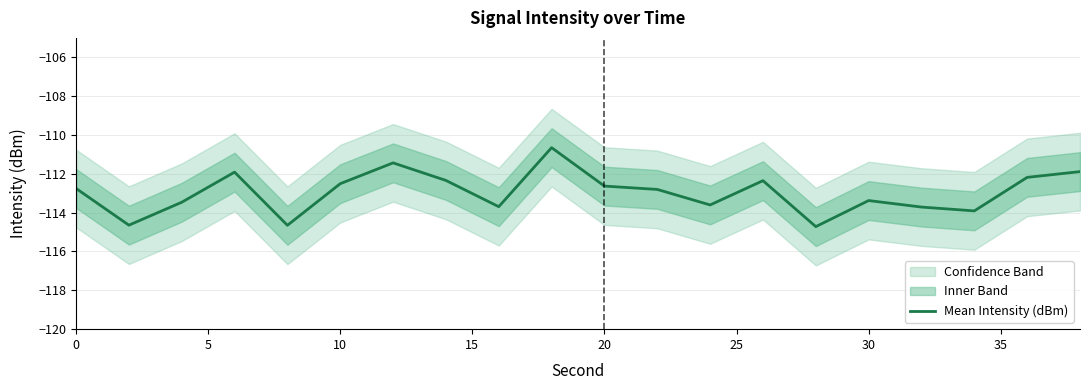

True or false: Mean Intensity (dBm) has a value of -112.6 at 20.

True